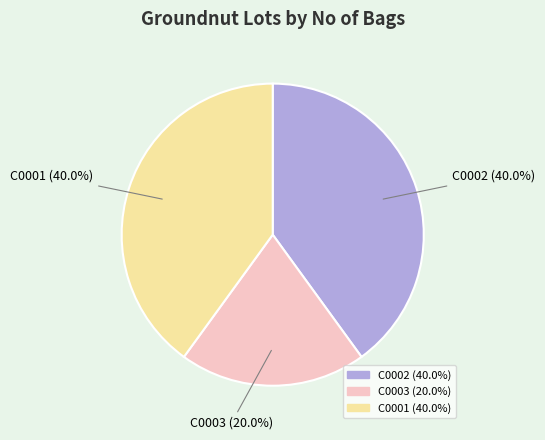

To the nearest percent, what portion does C0003 represent?

20%